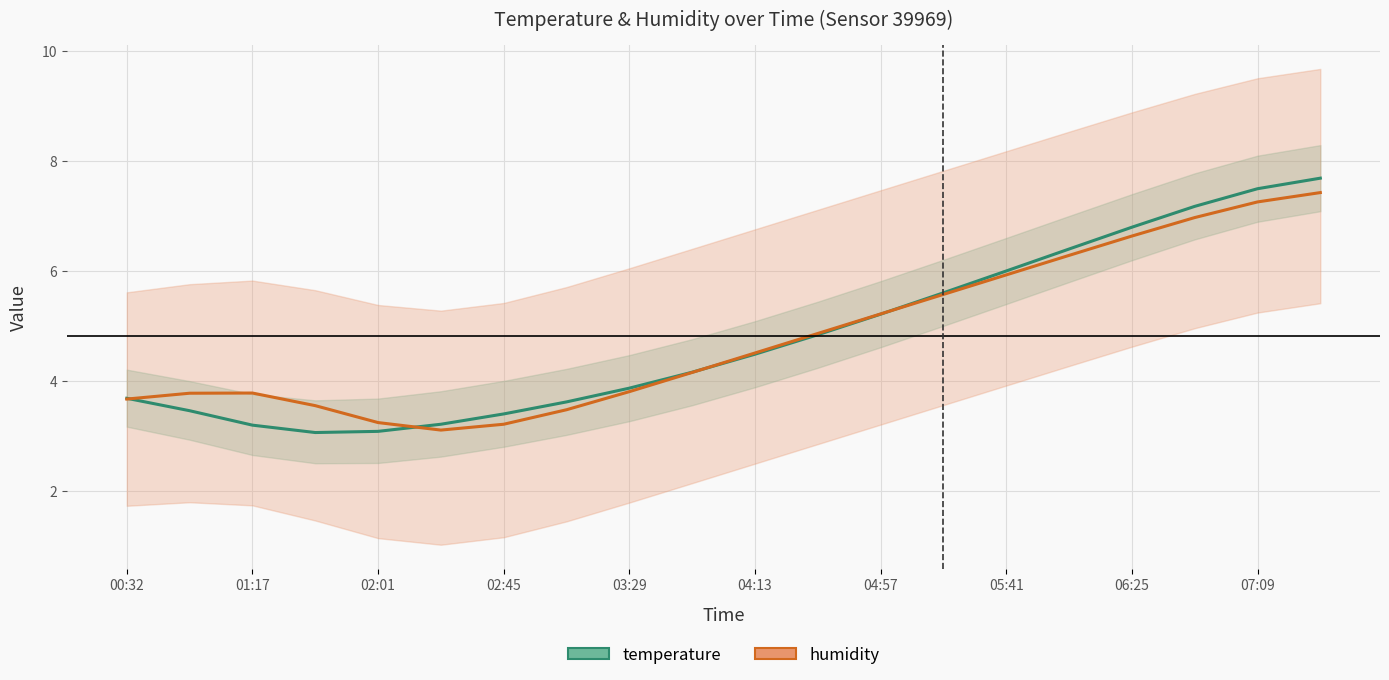

Which series has the largest range (max minus min)?

temperature